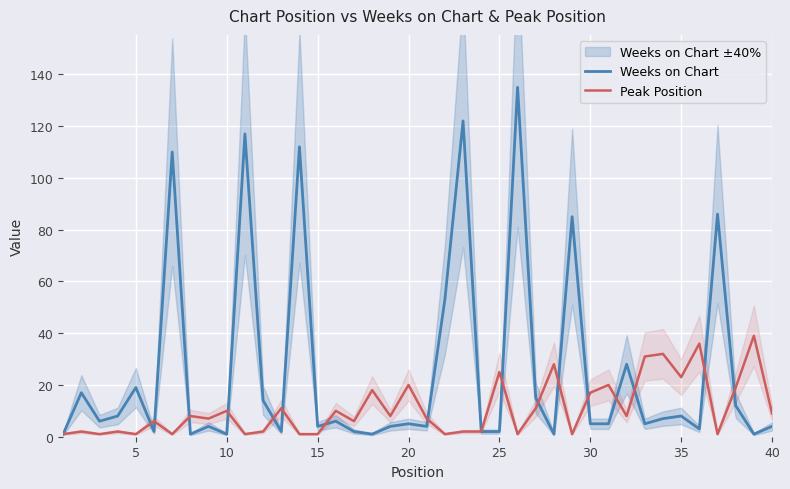

How many values in the Peak Position series exceed 8?

17